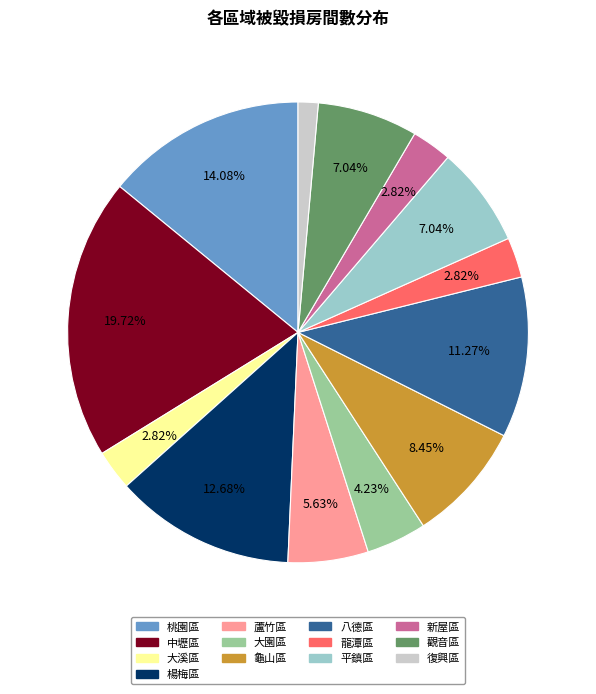

How many segments does this pie chart have?

13